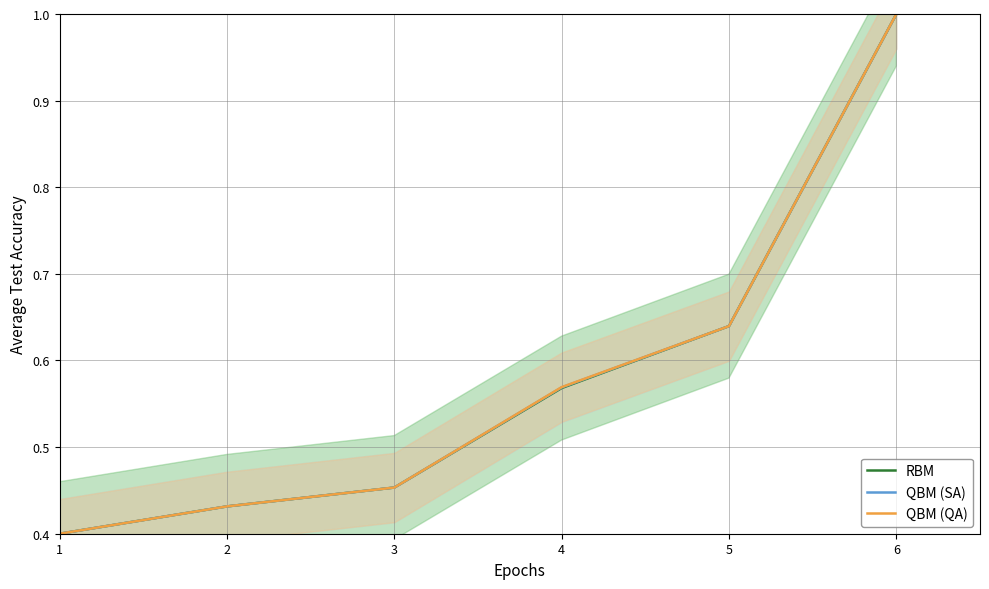

True or false: QBM (SA) and RBM cross at least once.

False